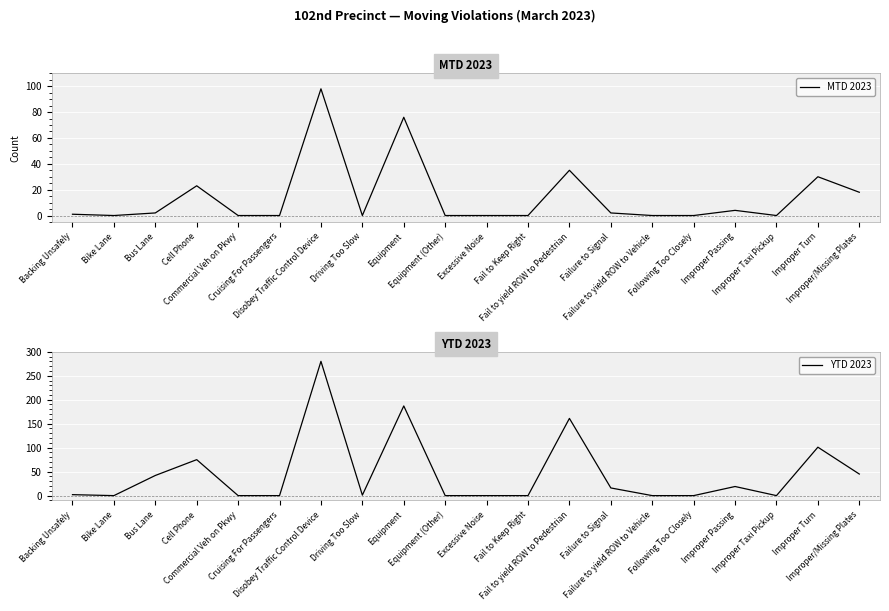

What is the total value across all series at Improper/Missing Plates?

63